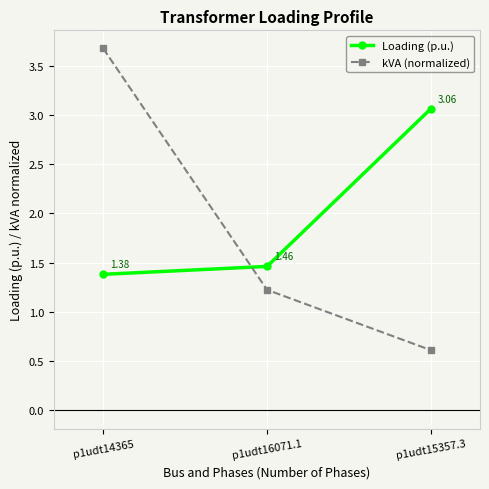

List the series in order of their overall mean, lowest first.

kVA (normalized), Loading (p.u.)